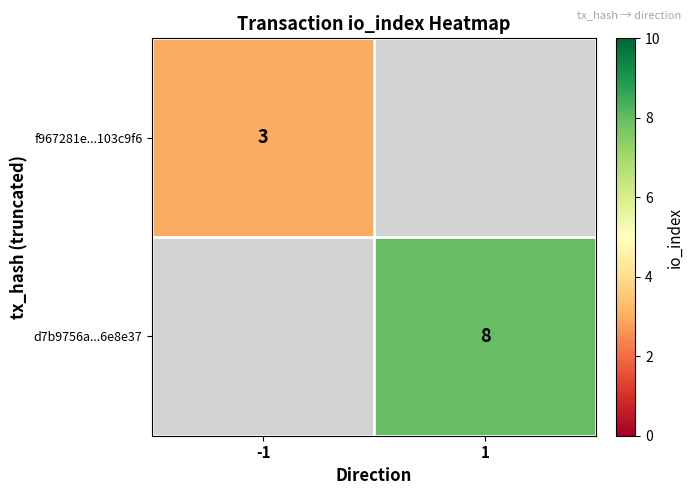

Is the value of d7b9756a...6e8e37 at 1 greater than the value of f967281e...103c9f6 at -1?

Yes